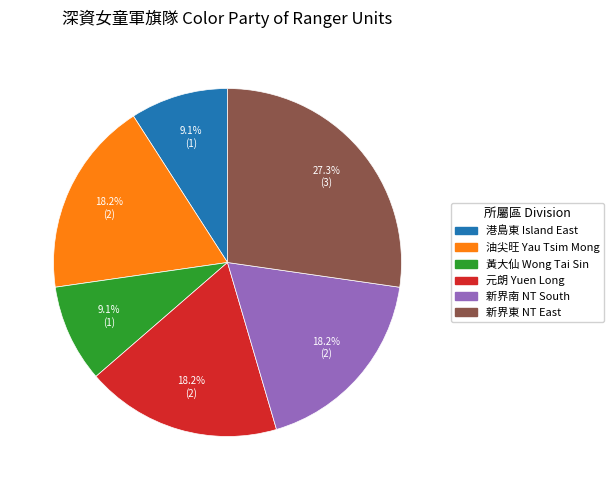

To the nearest percent, what is the combined percentage of 新界南 NT South and 新界東 NT East?

45%